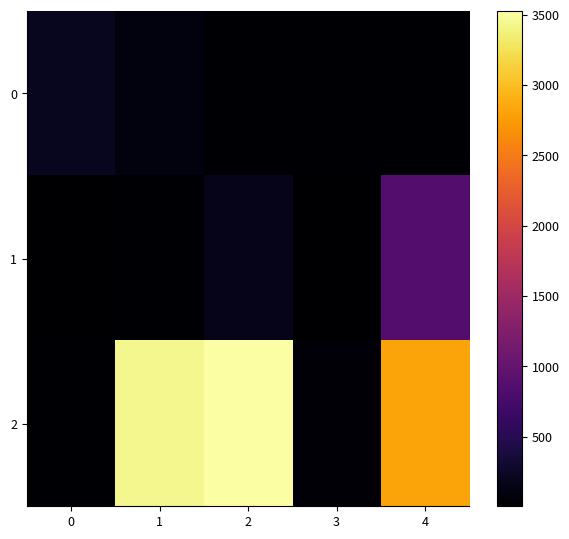

Reading left to right, transcribe all the data shown in this chart.

0: 0=205	1=90	2=24	3=28	4=27
1: 0=5	1=25	2=164	3=8	4=868
2: 0=26	1=3437	2=3526	3=47	4=2815